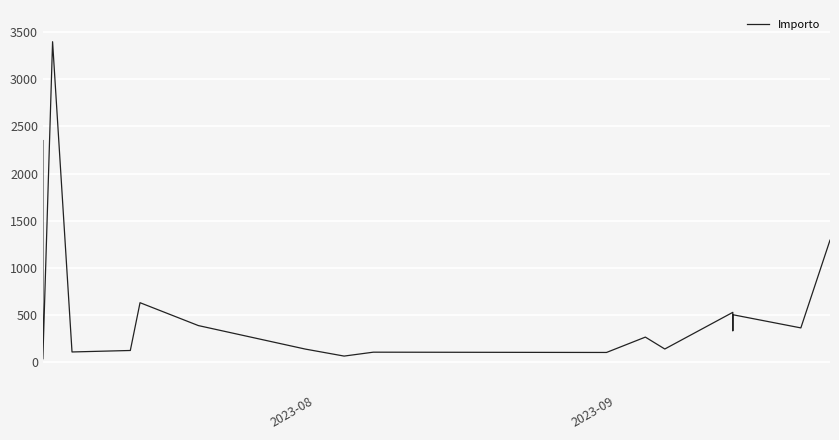

The value at 2023-09 is 52.8. True or false?

False